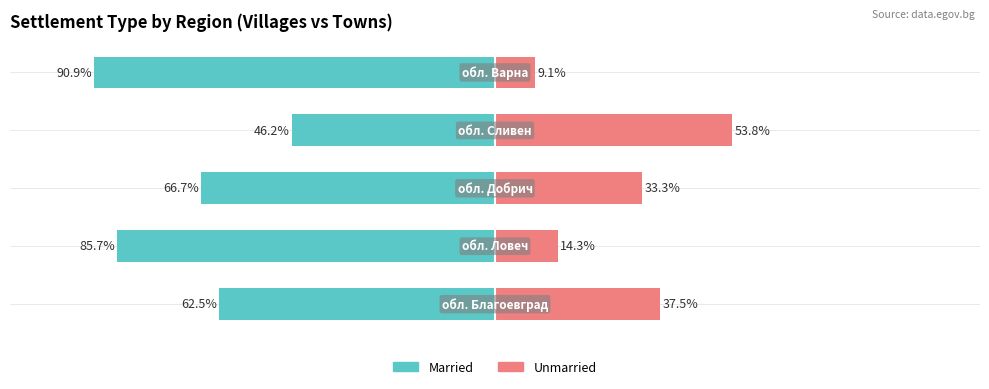

Where is Unmarried nearest to the value 31?

2